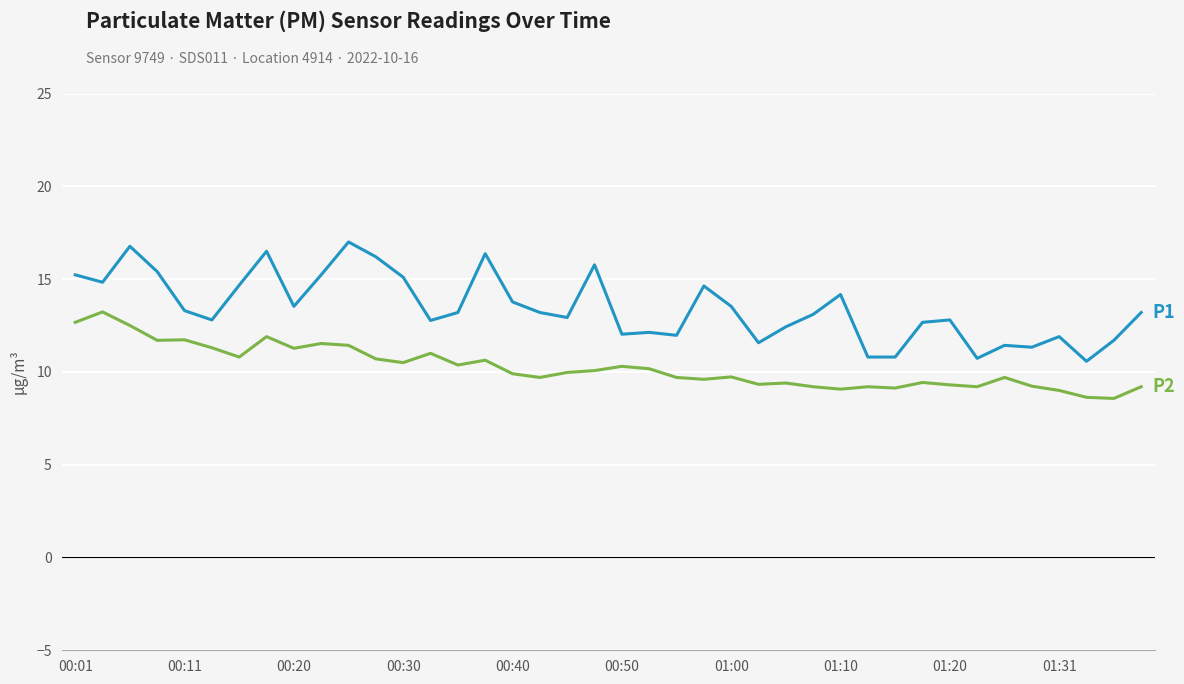

What is the smallest value displayed?

8.6